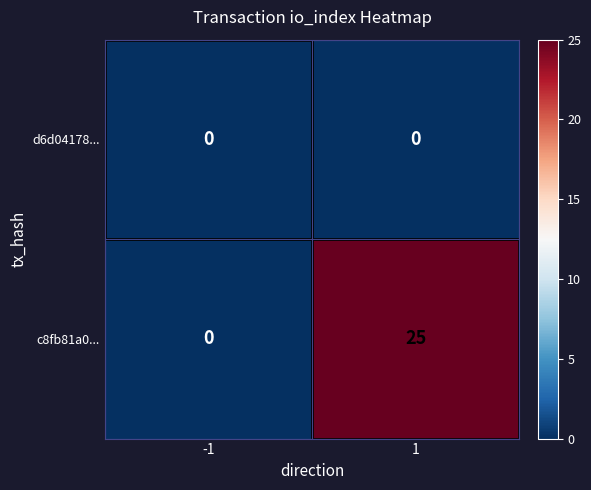

What is the sum of the c8fb81a0... values at -1 and 1?

25